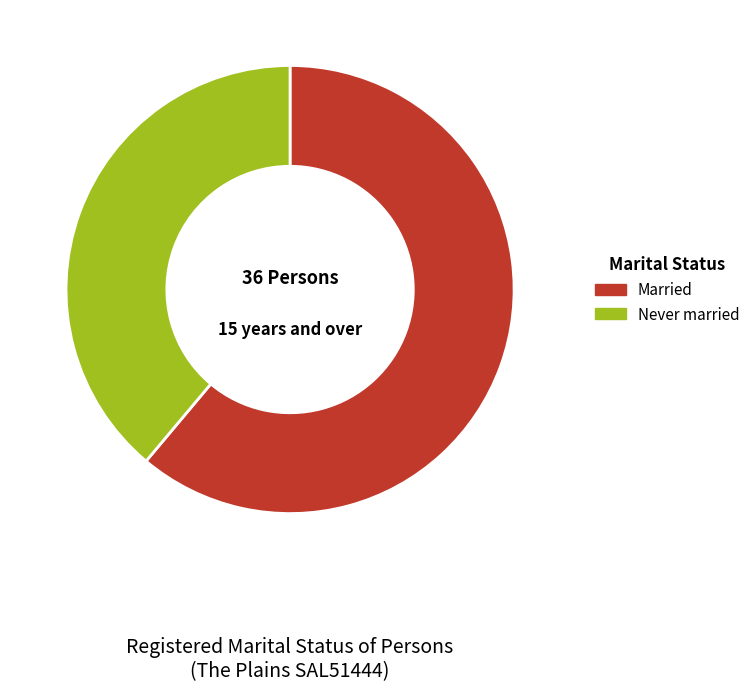

What is the smallest slice in the pie chart?

Never married